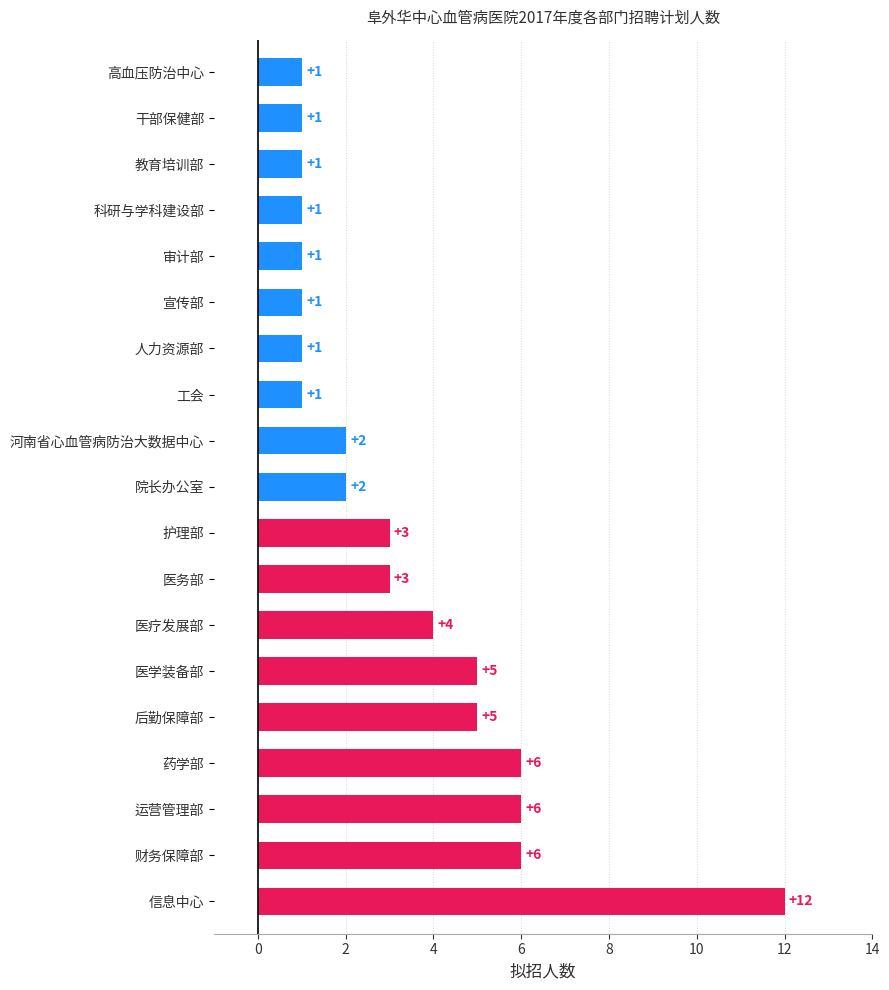

What is the approximate value at 信息中心, to the nearest 5?

10